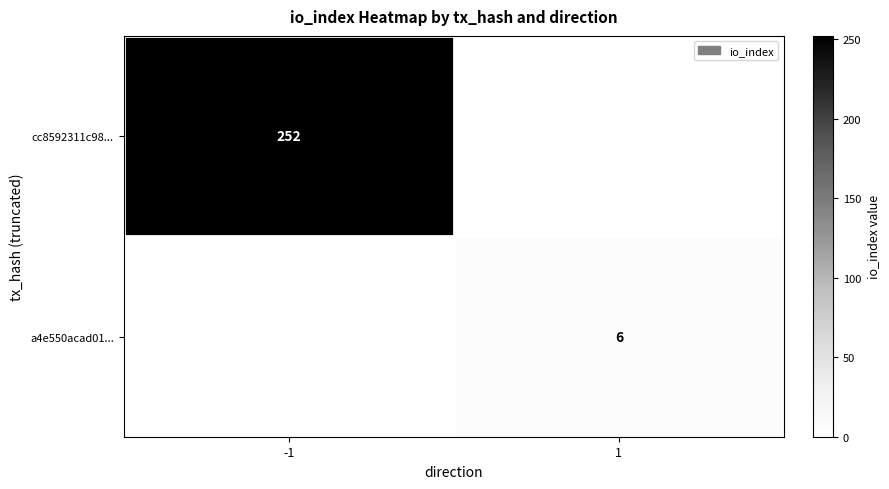

Is it true that a4e550acad01... equals 8 at 1?

False